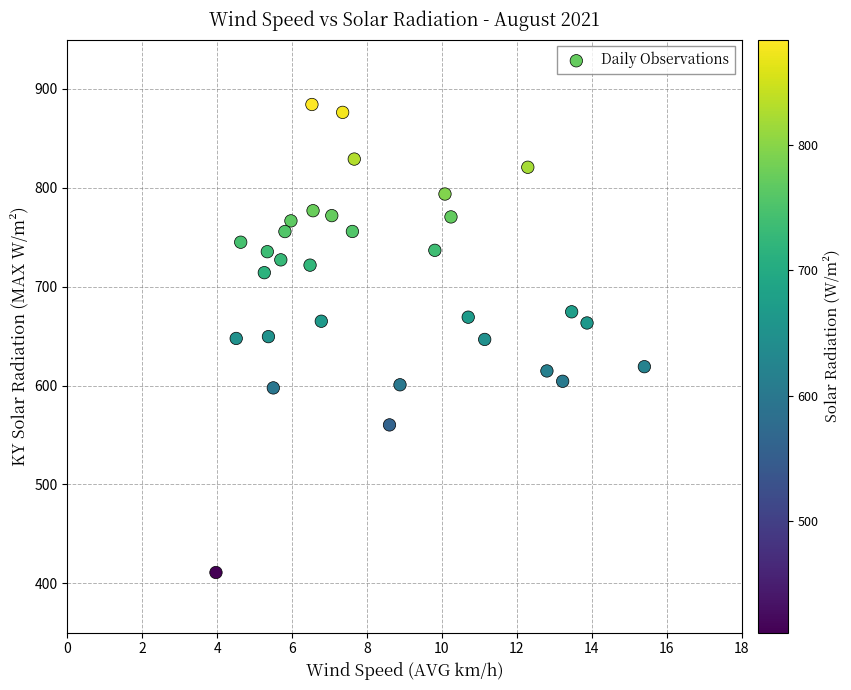

What is the range of Y values (max minus min)?

473.4